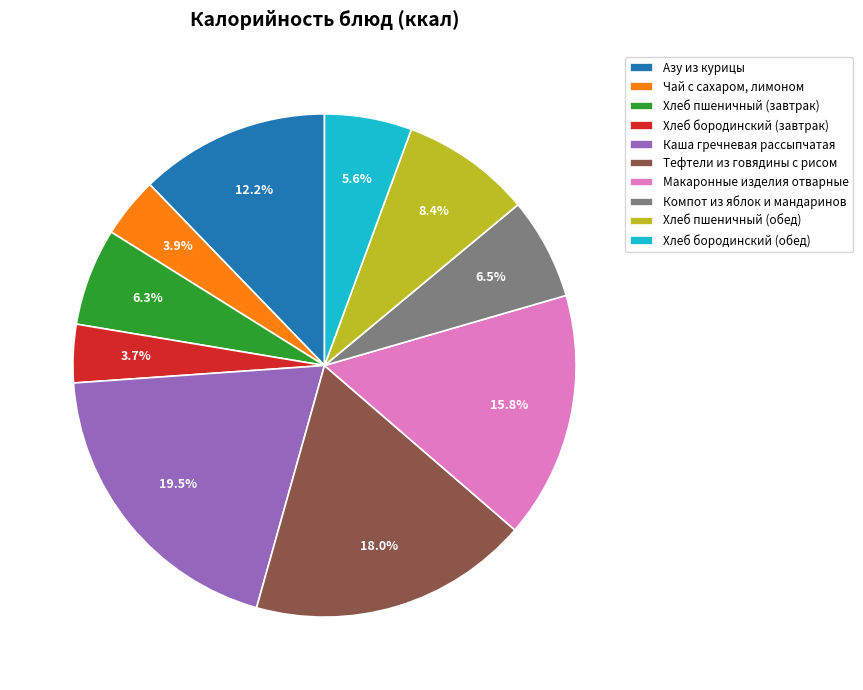

To the nearest percent, what is the difference between the largest and smallest slice percentages?

16%